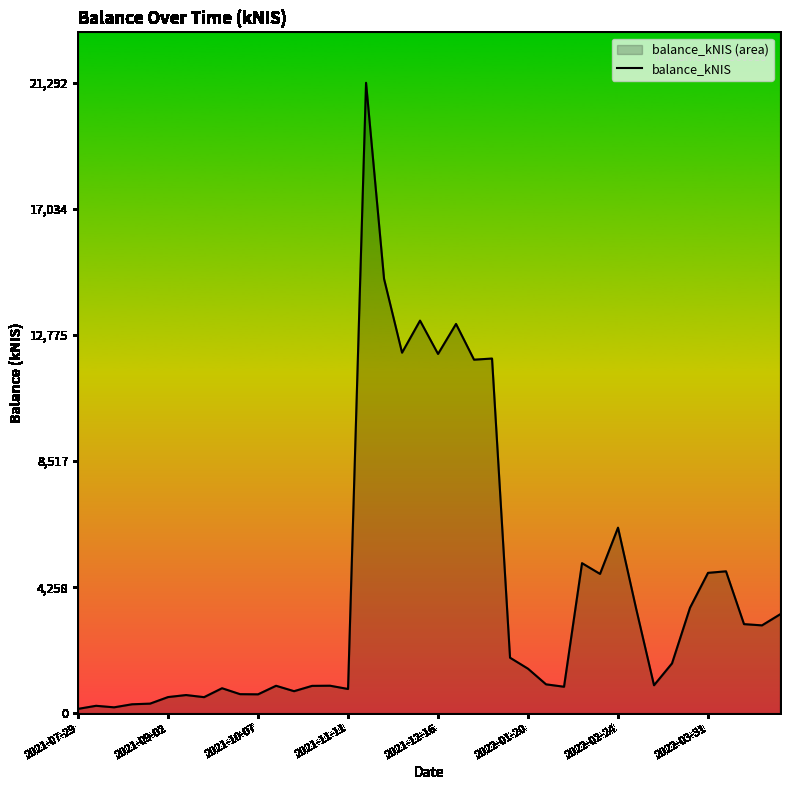

What is the ratio of the value at 2021-10-07 to the value at 2022-02-24?

0.1